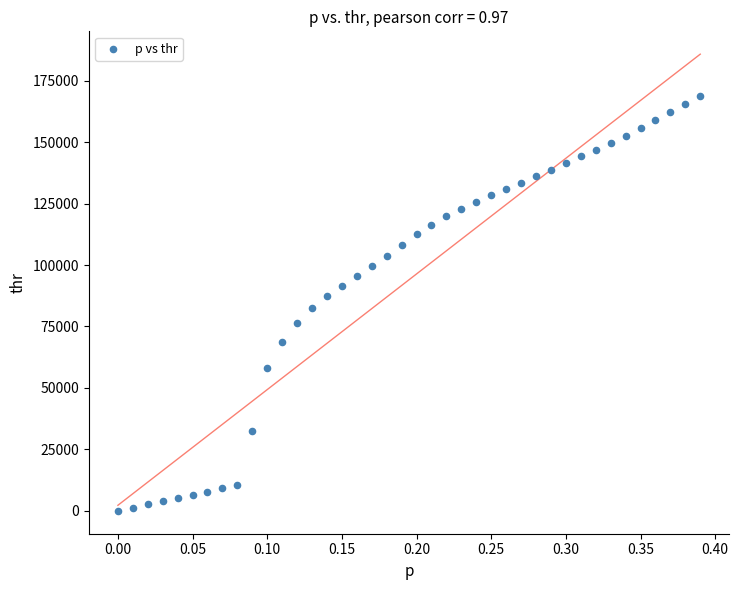

What is the range of Y values (max minus min)?

168615.8